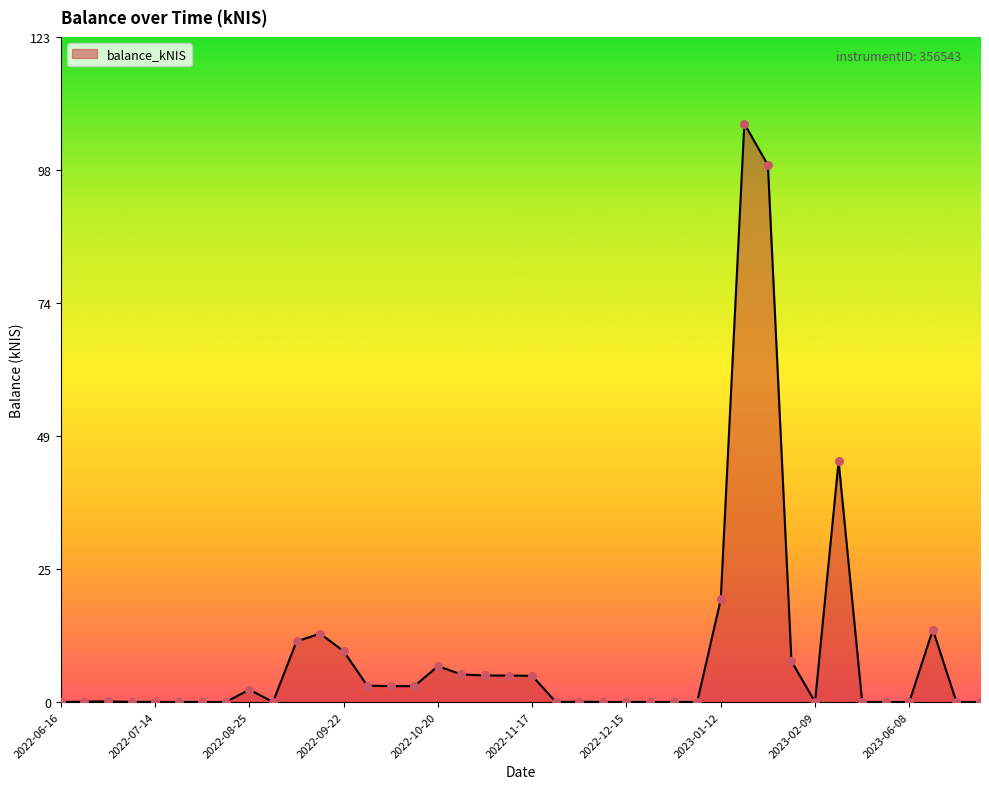

What is the difference between the maximum and minimum values?

106.9